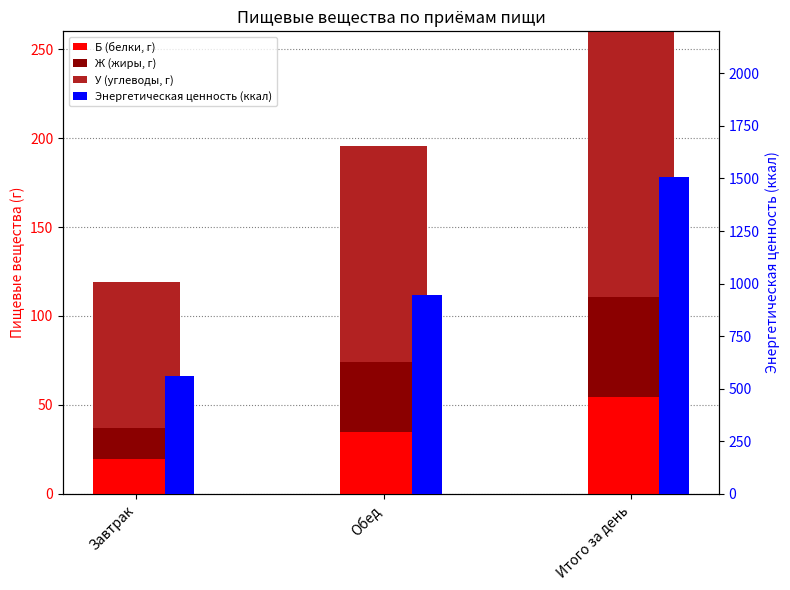

Count the number of categories in the chart.

3